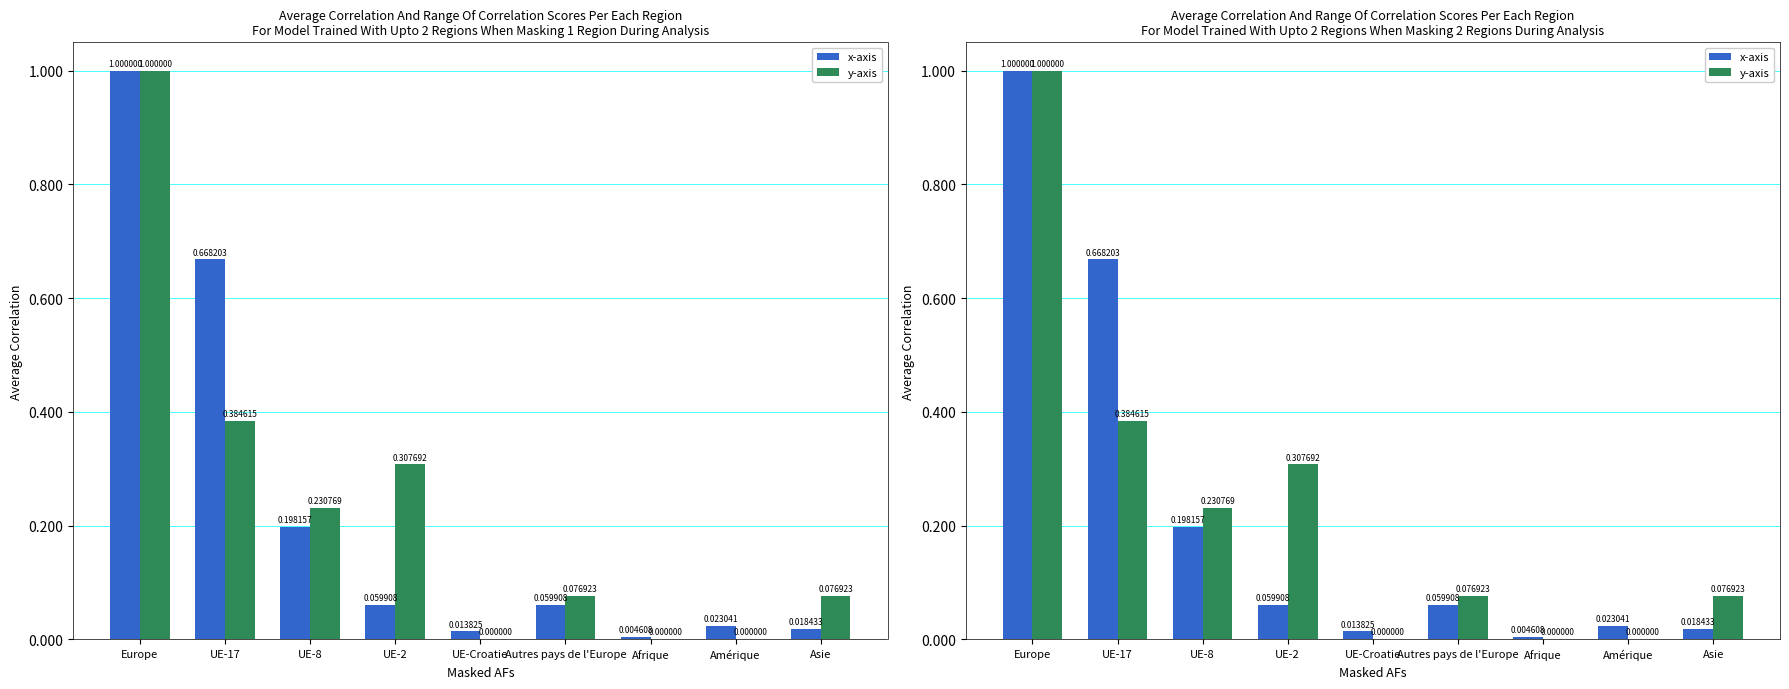

What is the sum of the x-axis values at UE-8 and UE-2?

0.3